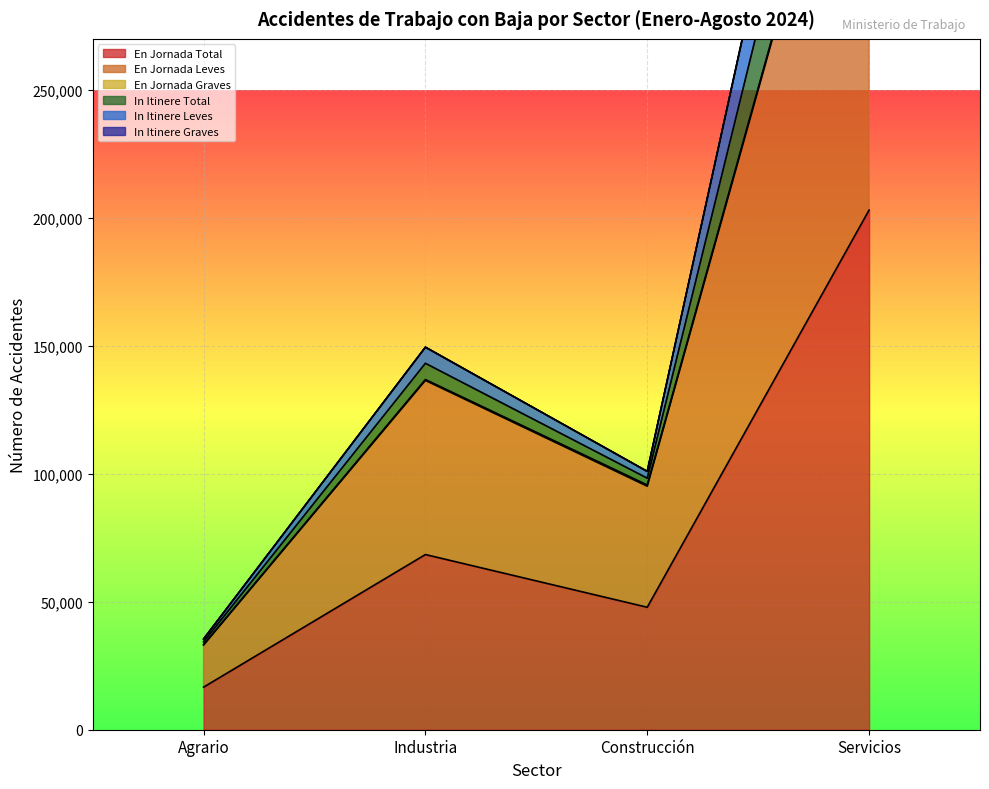

What is the difference between the In Itinere Graves values at Industria and Servicios?

307665